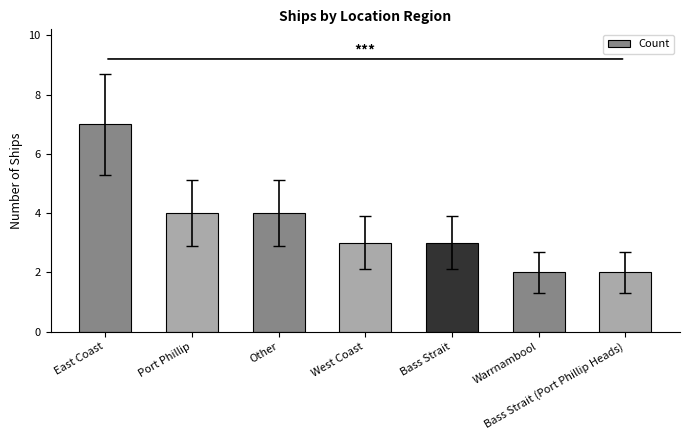

The chart shows a value of 3 at Bass Strait. True or false?

True